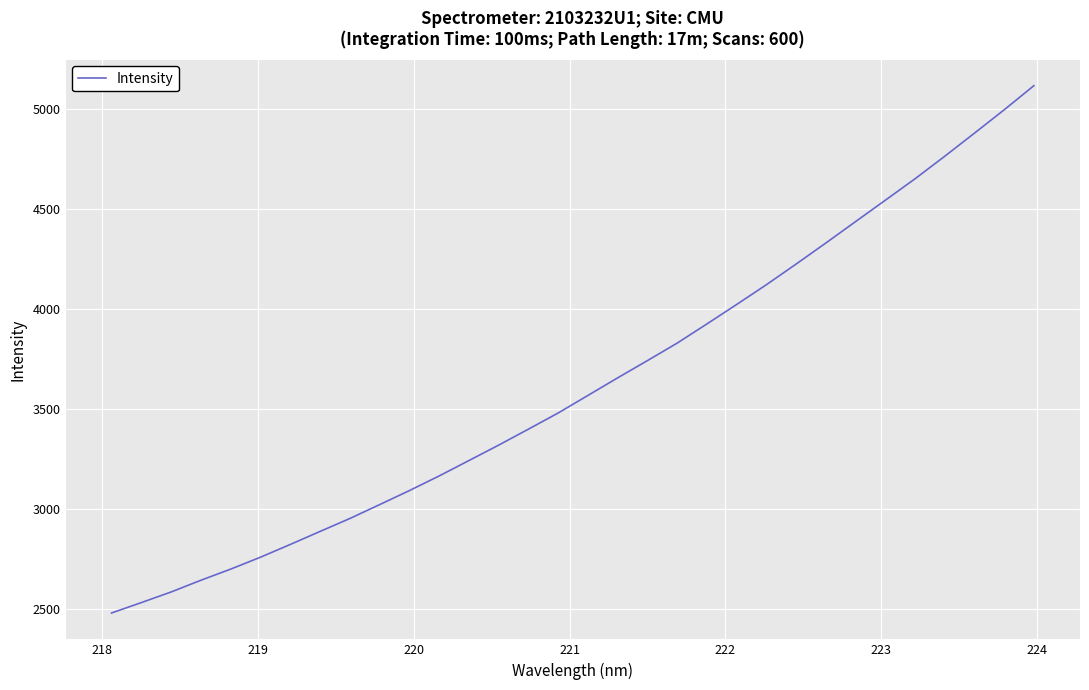

What is the smallest value displayed?

2481.0